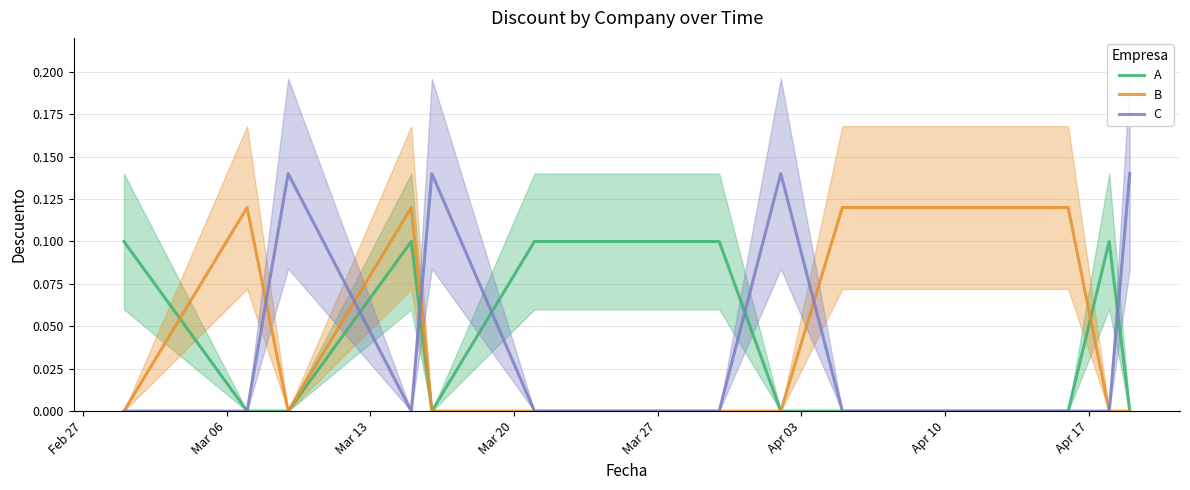

After their last crossing, which series has the higher values: C or B?

B